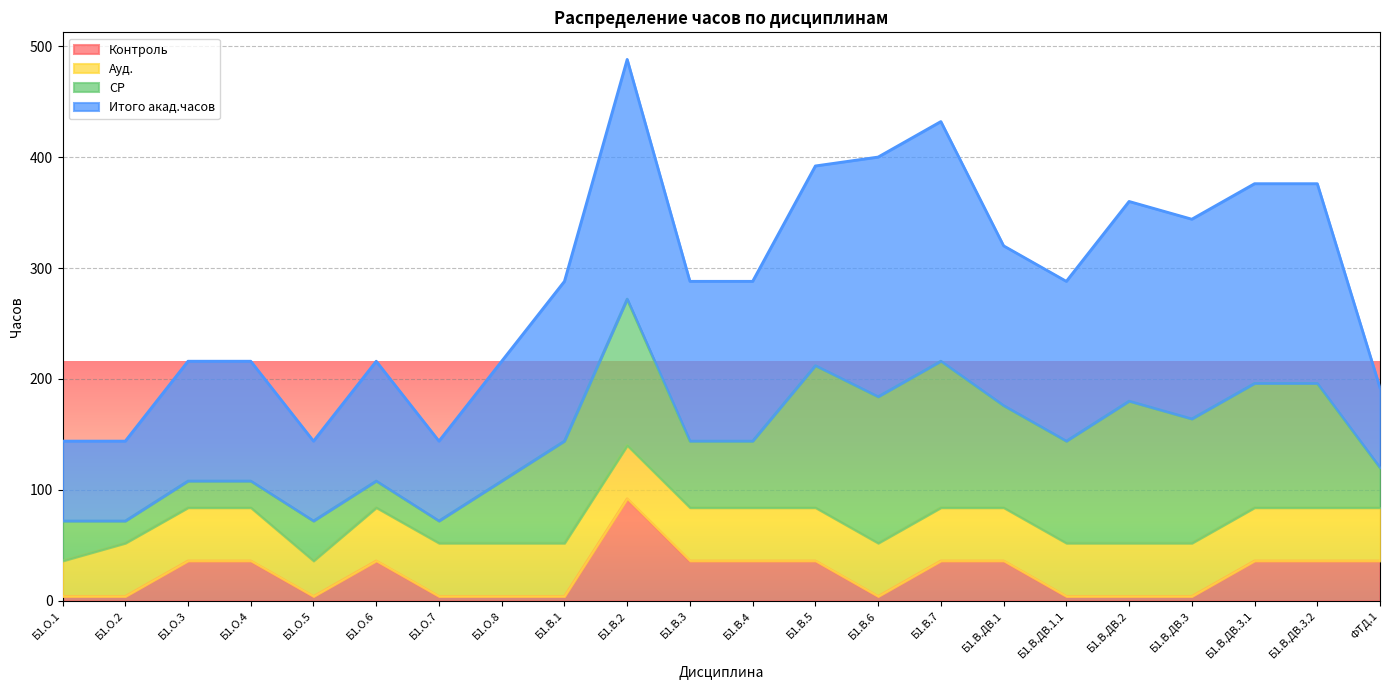

True or false: Контроль has a value of 36 at Б1.О.6.

True